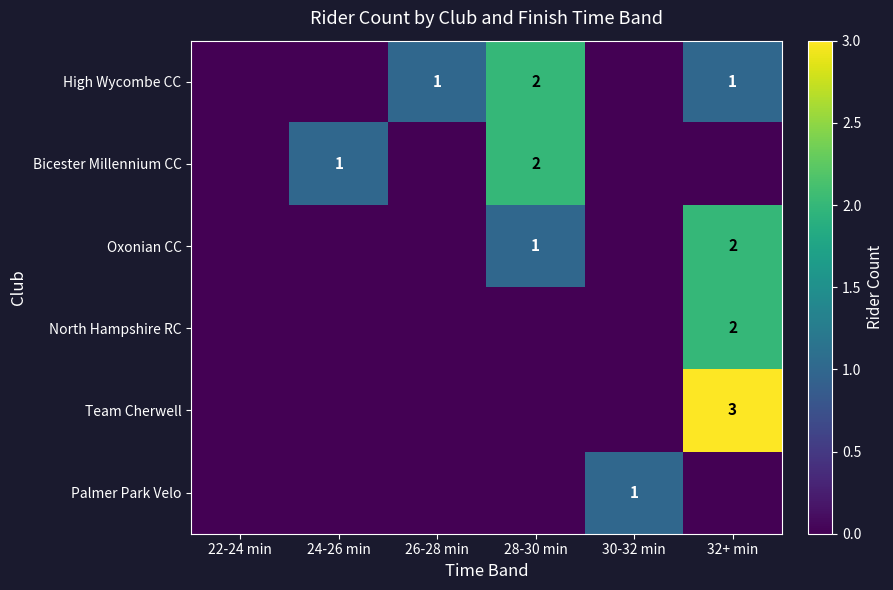

The High Wycombe CC series shows 3 at 28-30 min. True or false?

False